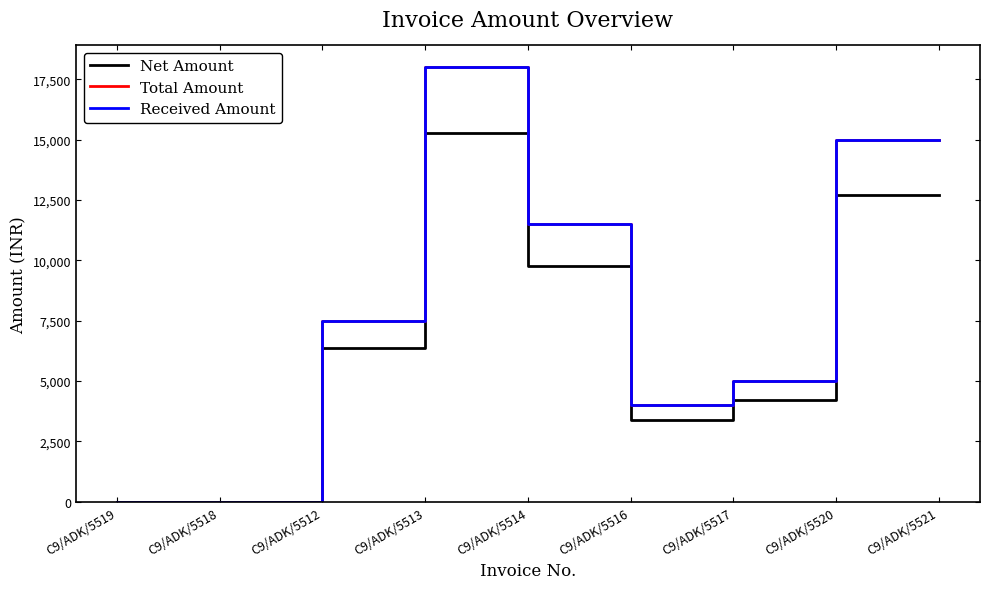

Does the chart display data point markers on the line(s)?

No